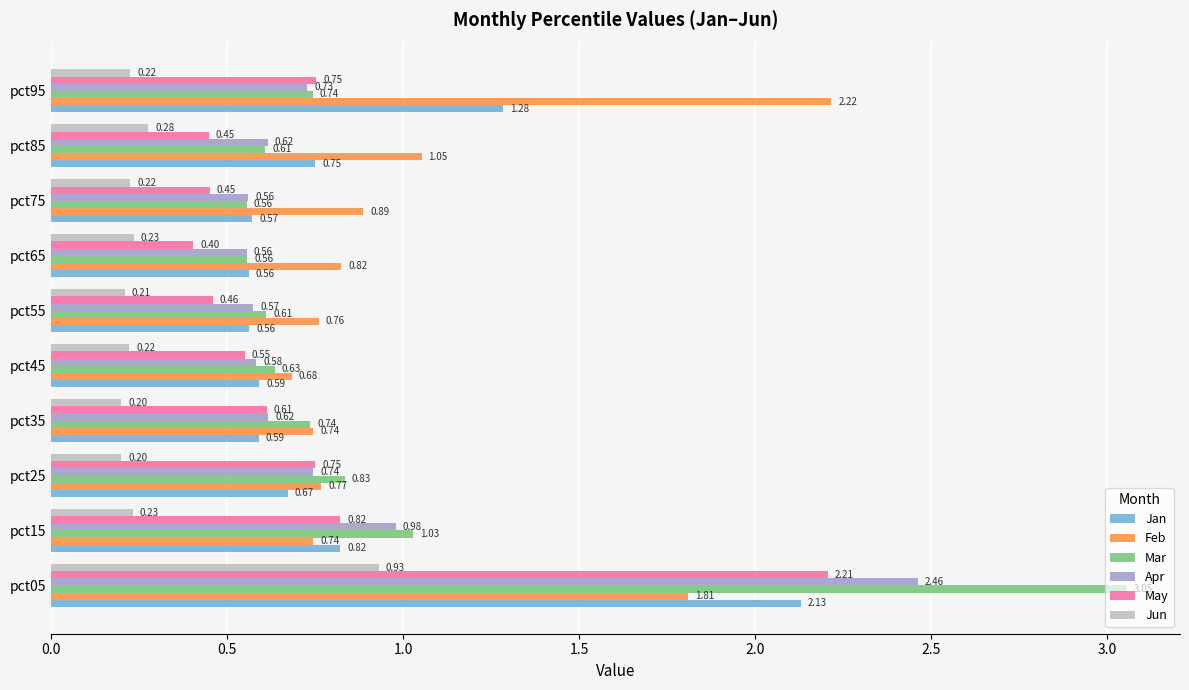

List the series in order of their peak value, highest first.

Mar, Apr, Feb, May, Jan, Jun